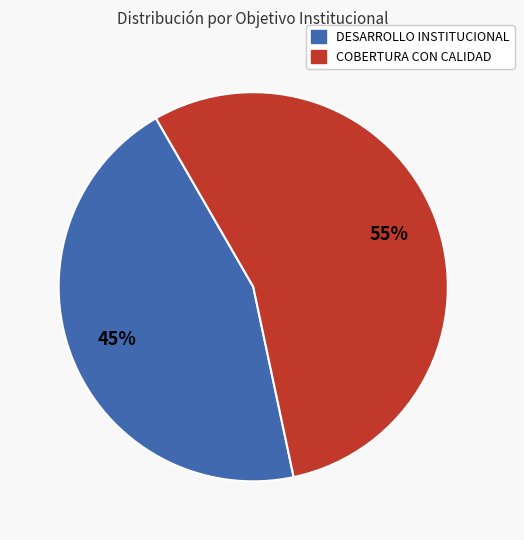

What is the ratio of the value at COBERTURA CON CALIDAD to the value at DESARROLLO INSTITUCIONAL?

1.2